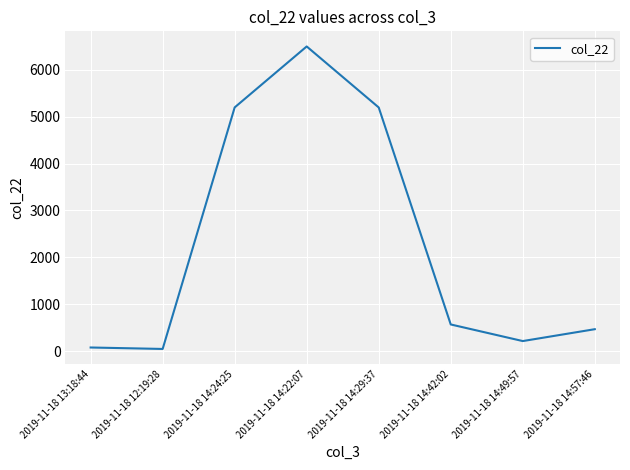

Between 2019-11-18 13:18:44 and 2019-11-18 14:24:25, which is larger?

2019-11-18 14:24:25